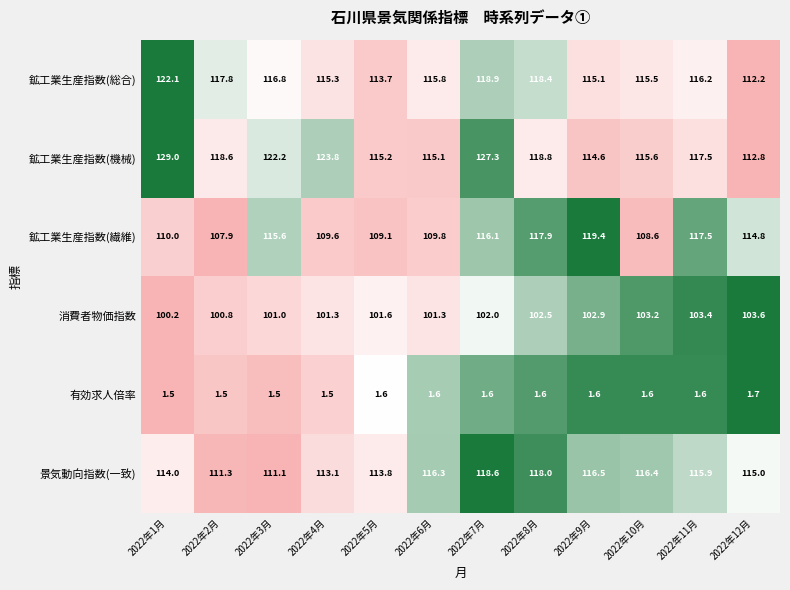

Rank the series by their maximum value, from lowest to highest.

有効求人倍率, 消費者物価指数, 景気動向指数(一致), 鉱工業生産指数(繊維), 鉱工業生産指数(総合), 鉱工業生産指数(機械)